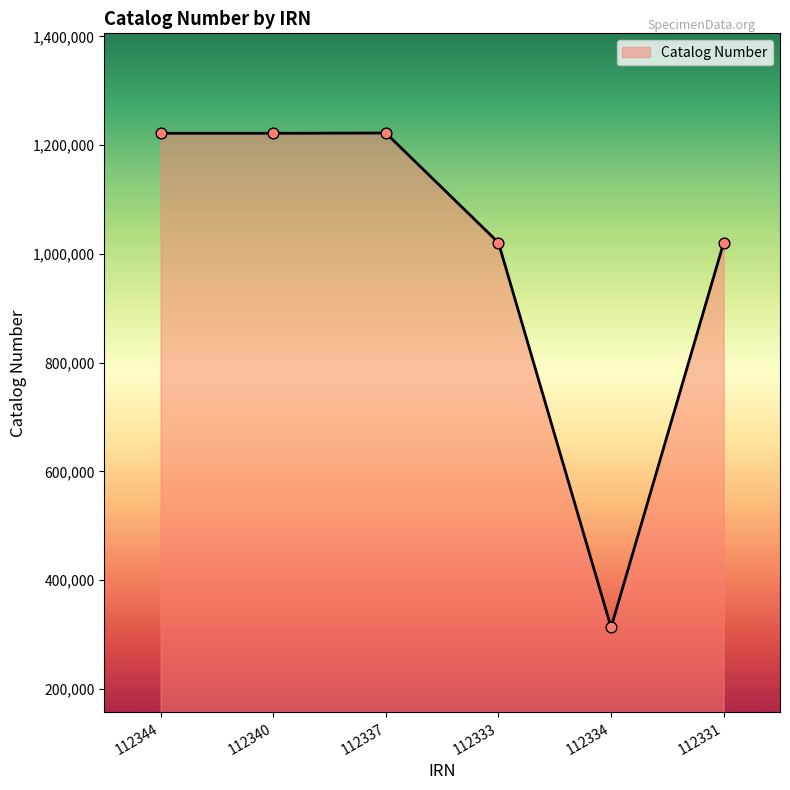

What is the change in value from 112340 to 112333?

-201142